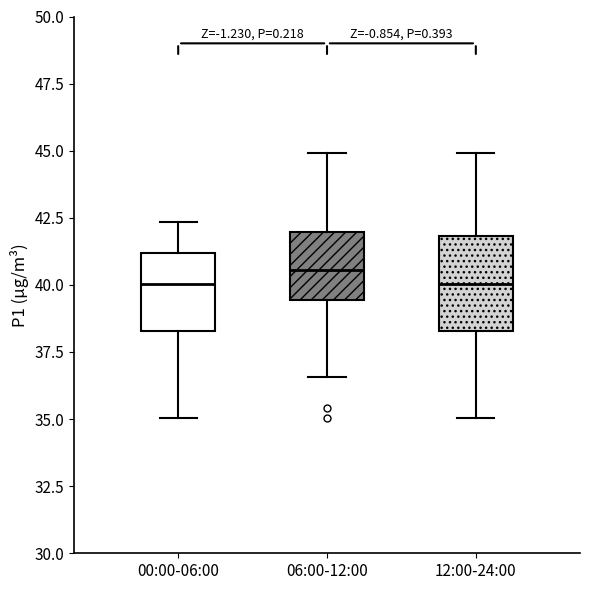

Reading left to right, transcribe this box plot: for each box, give where its median line is, the range the box spans, and where its two whiskers end, as read against the y-axis. The values are not printed on the chart, so give them approximately, as read against the axis.

00:00-06:00: median 40.0, box 38.5 to 41.0, whiskers 35.0 to 42.5
06:00-12:00: median 40.5, box 39.5 to 42.0, whiskers 36.5 to 45.0
12:00-24:00: median 40.0, box 38.5 to 42.0, whiskers 35.0 to 45.0